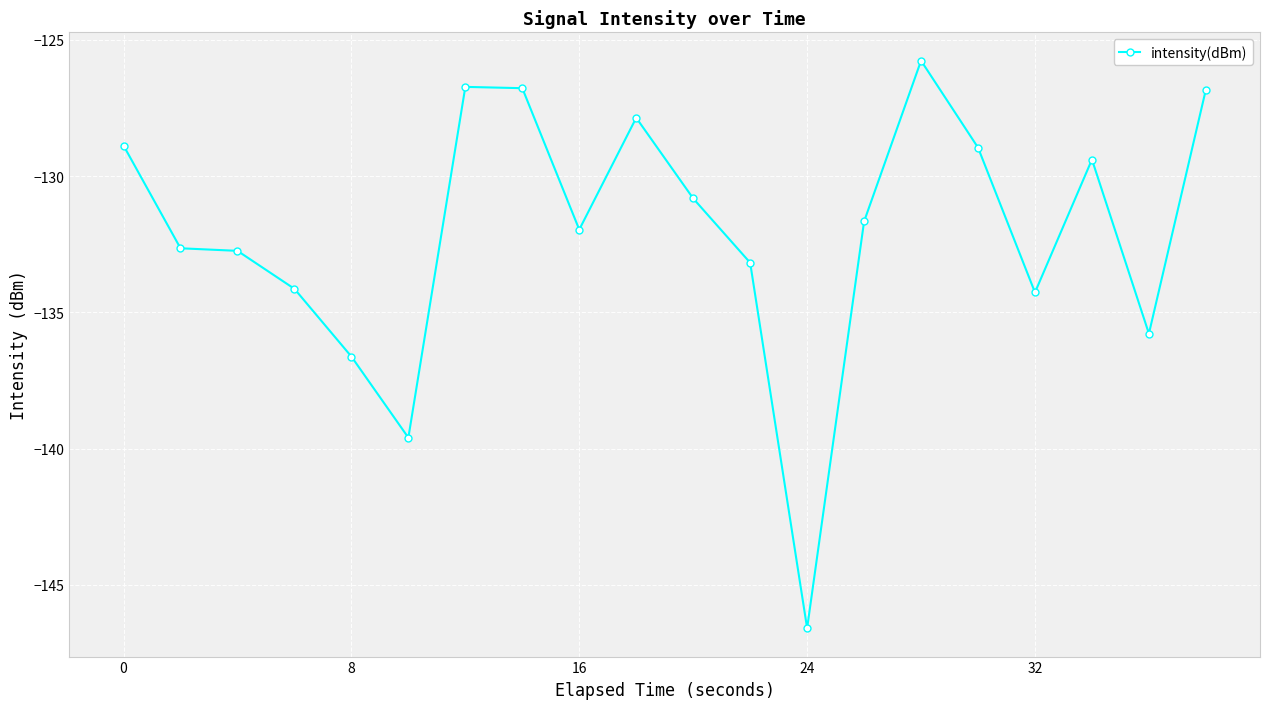

What is the value of the 11th point from the left?

-130.8